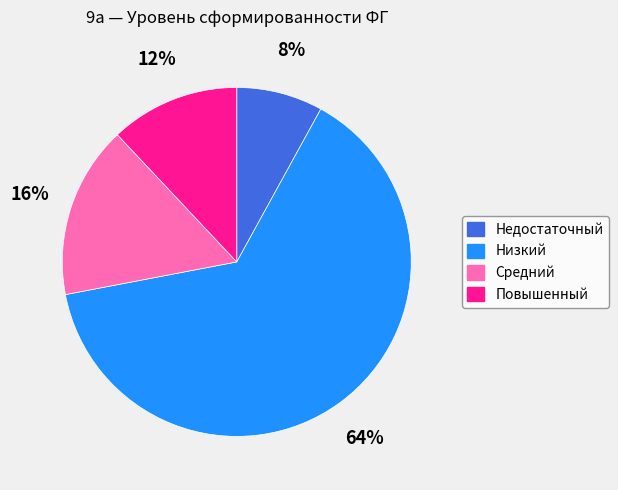

Rank the categories by value from lowest to highest.

Недостаточный, Повышенный, Средний, Низкий